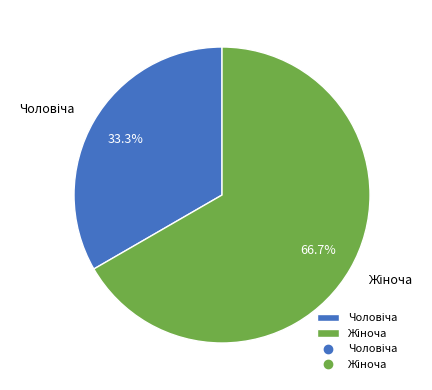

Is there a majority slice in this chart?

Yes